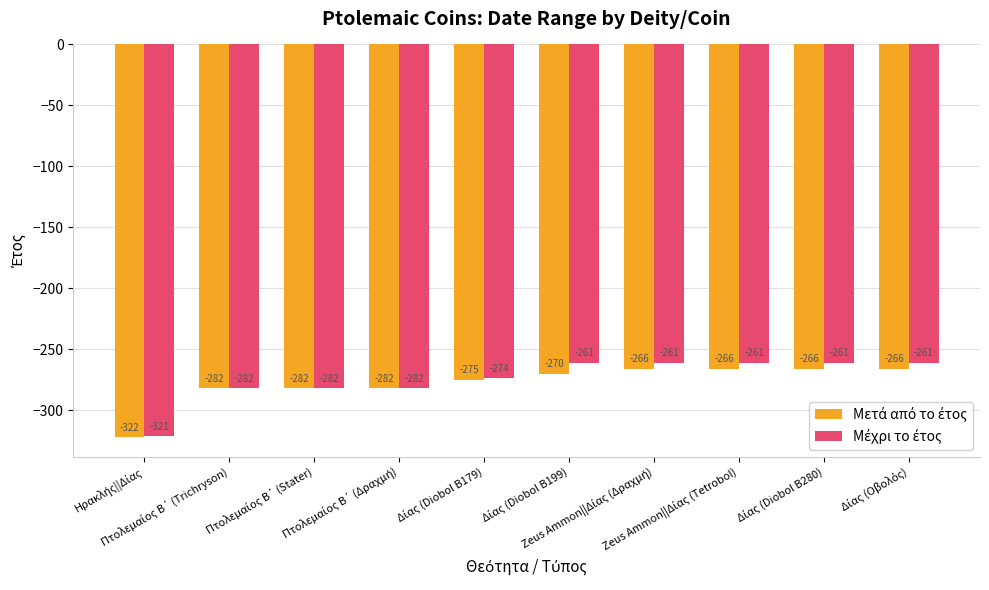

At how many categories does at least one series exceed -315?

9